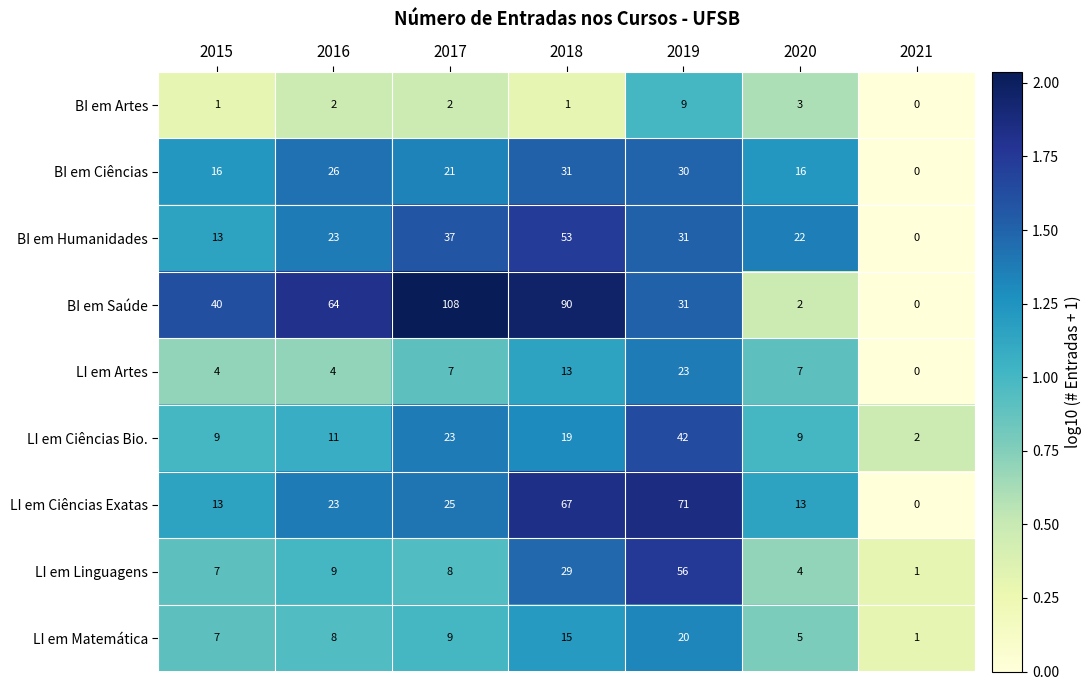

Which series has the largest range (max minus min)?

BI em Saúde